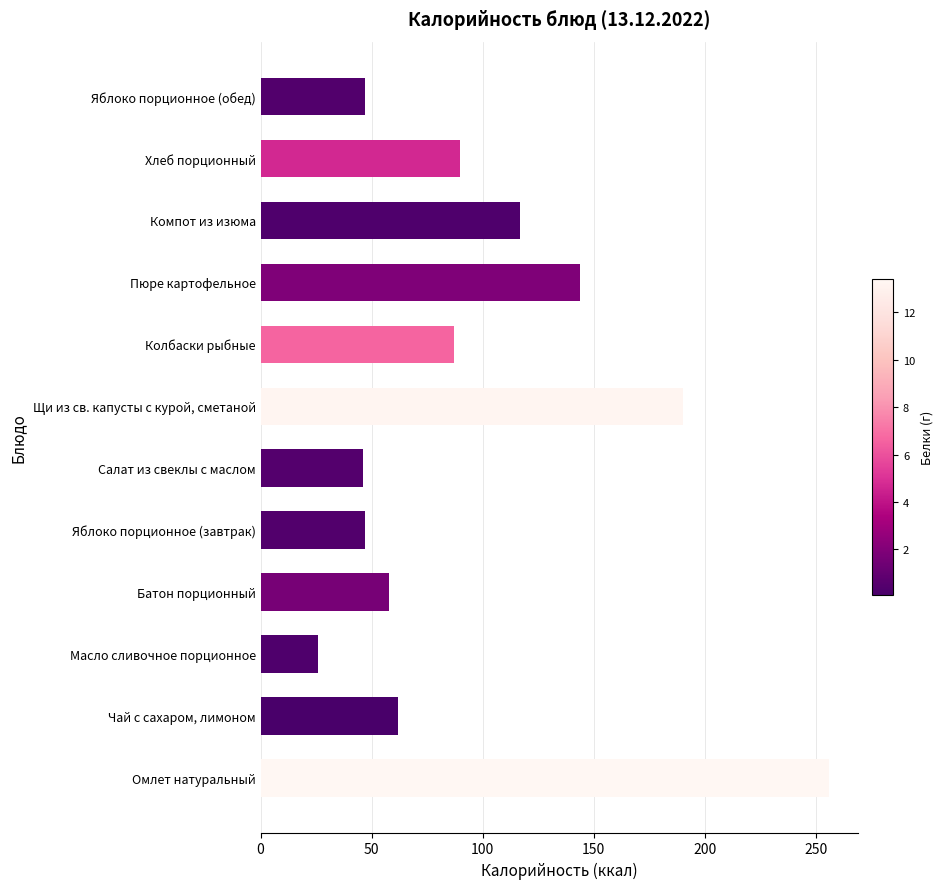

Is it true that the value at Компот из изюма is 117?

True